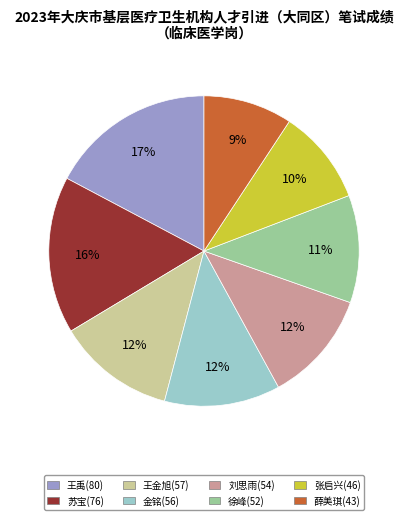

What is the ratio of the value at 薛美琪(43) to the value at 苏宝(76)?

0.6